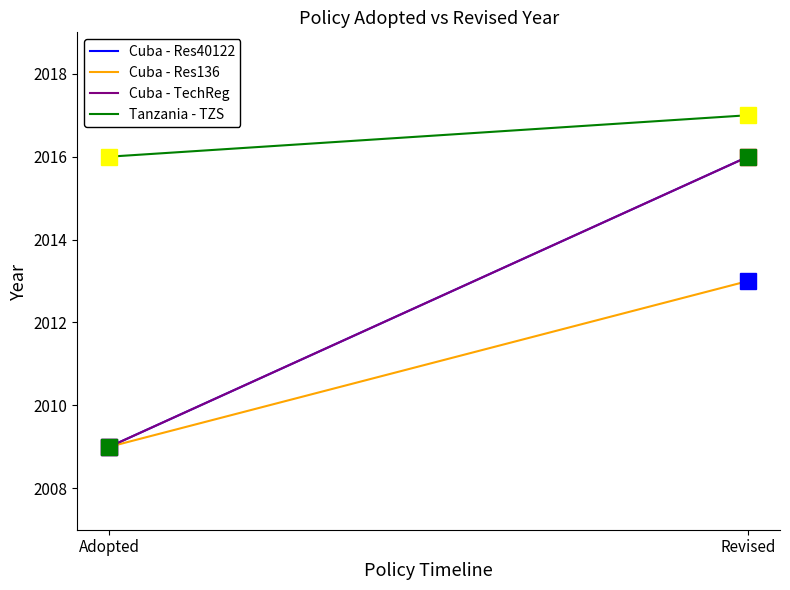

List the labels in order of Tanzania - TZS value, largest first.

Revised, Adopted